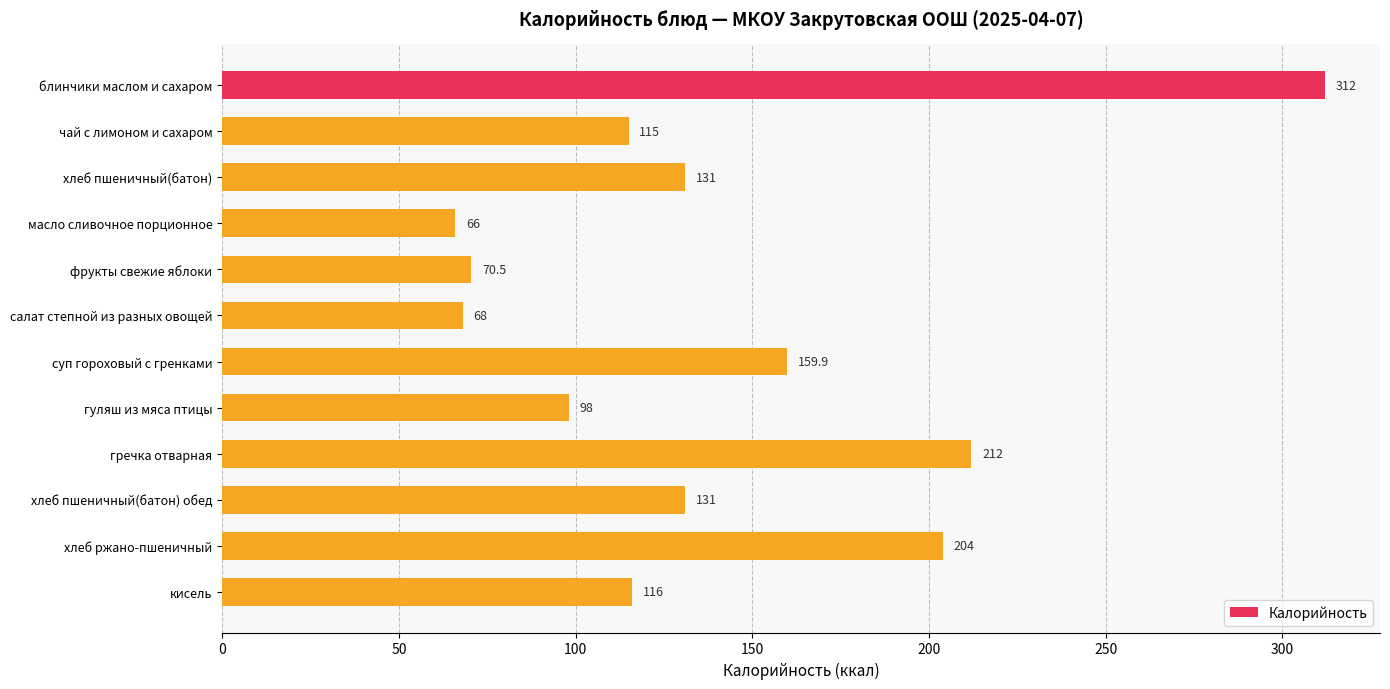

Does the chart contain stacked bars?

No